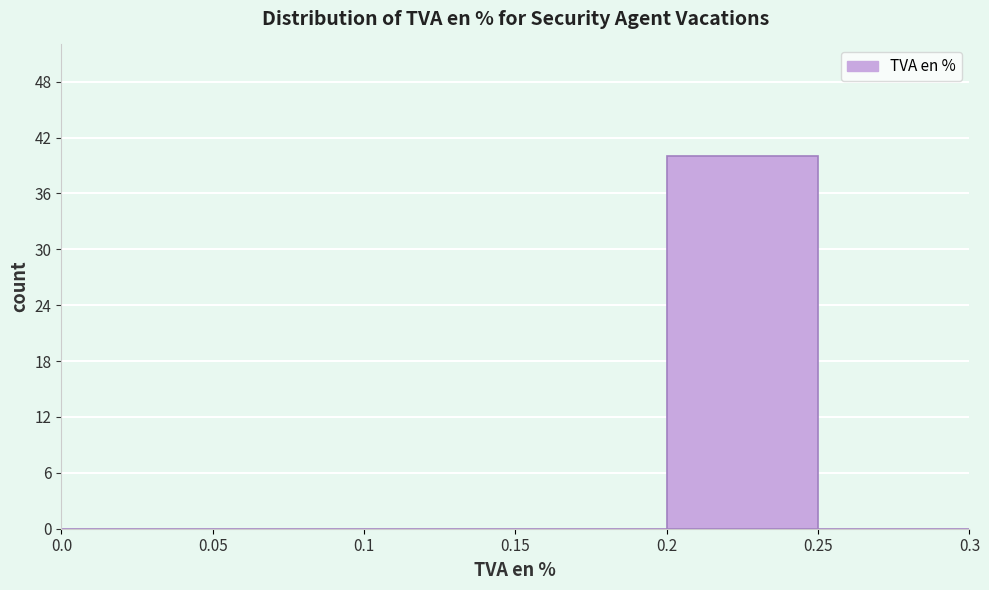

What is the height of the bar covering 0.2 to 0.25 on the x-axis? The values are not printed on the chart, so give them approximately, as read against the axis.

40